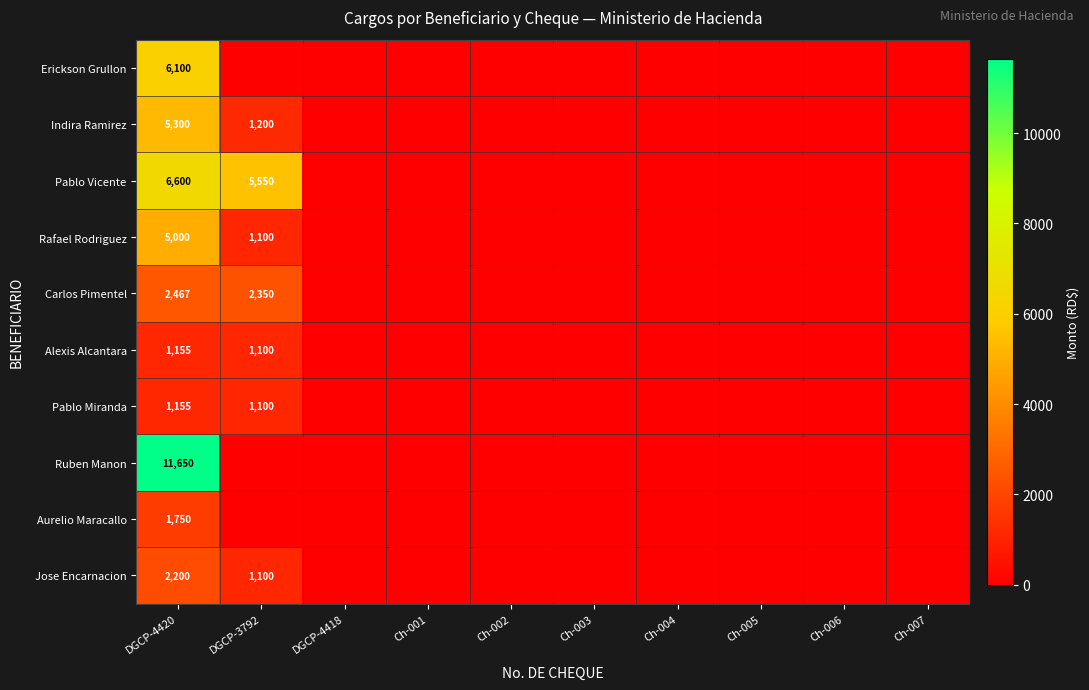

What is the spread (max minus min) of values at DGCP-4420?

10495